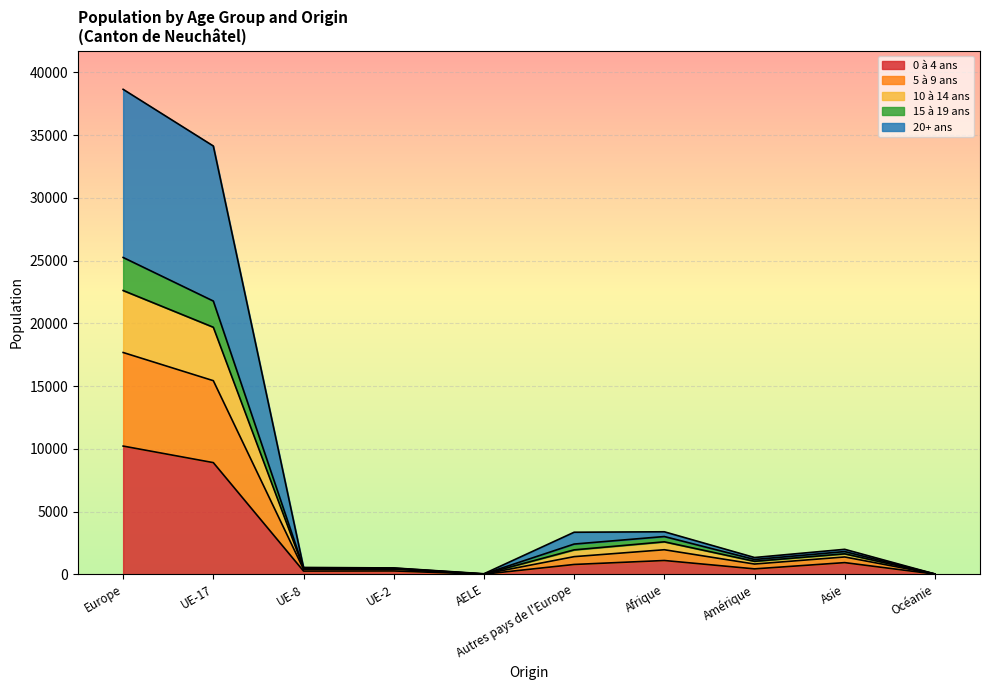

At which category is the sum across all series the highest?

Europe